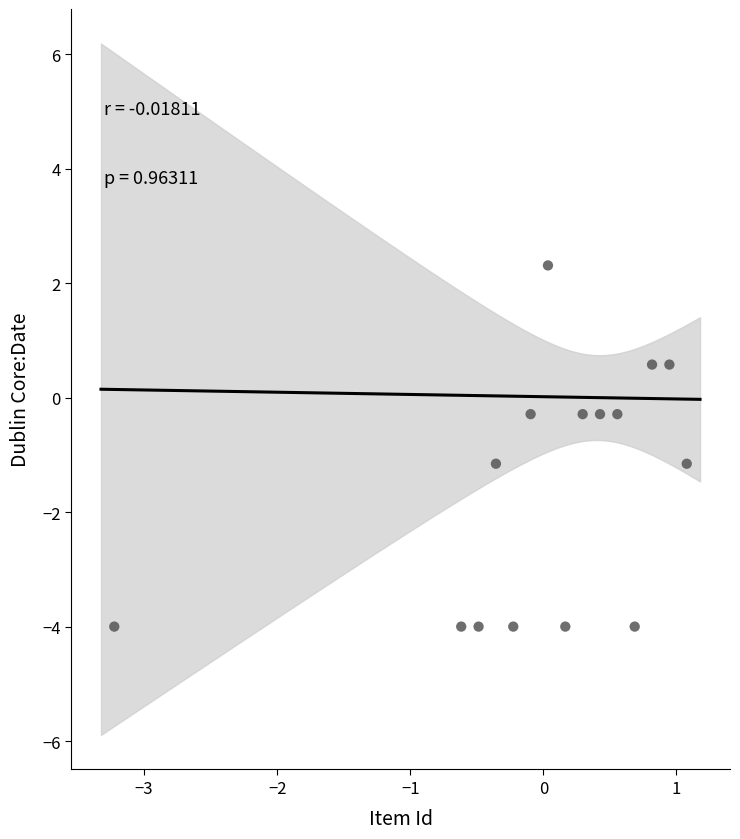

What is the range of X values (max minus min)?

4.3